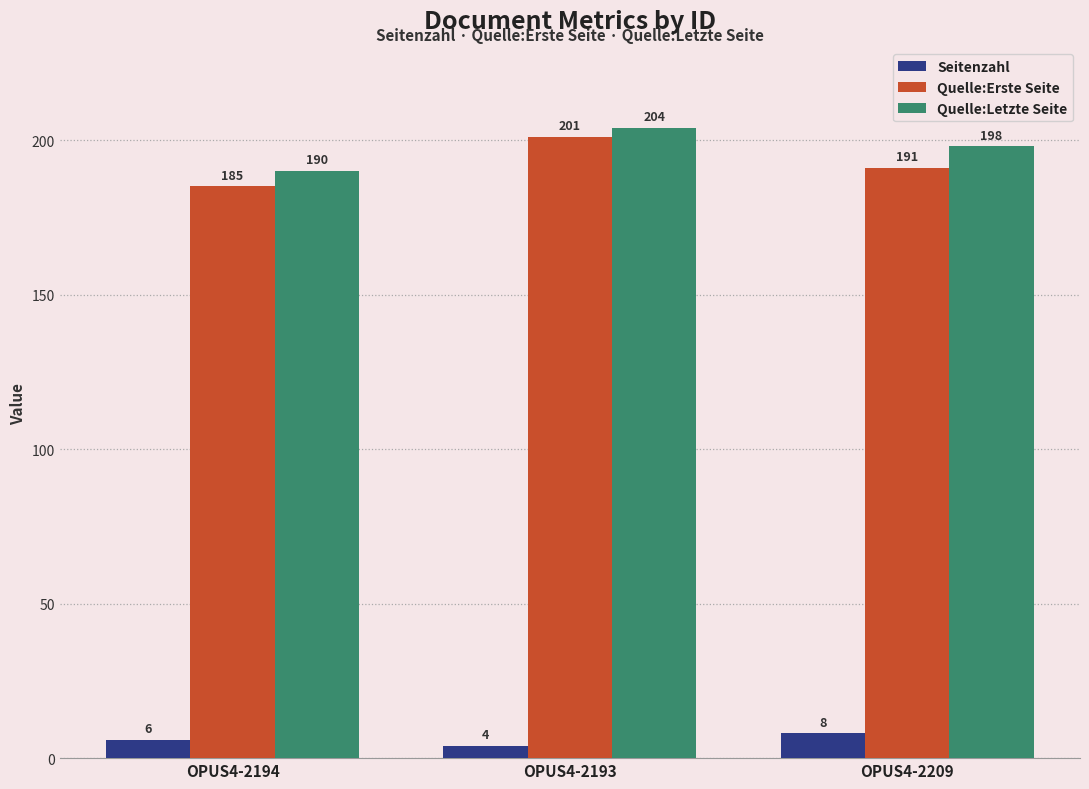

Which series changed the most between OPUS4-2194 and OPUS4-2193?

Quelle:Erste Seite